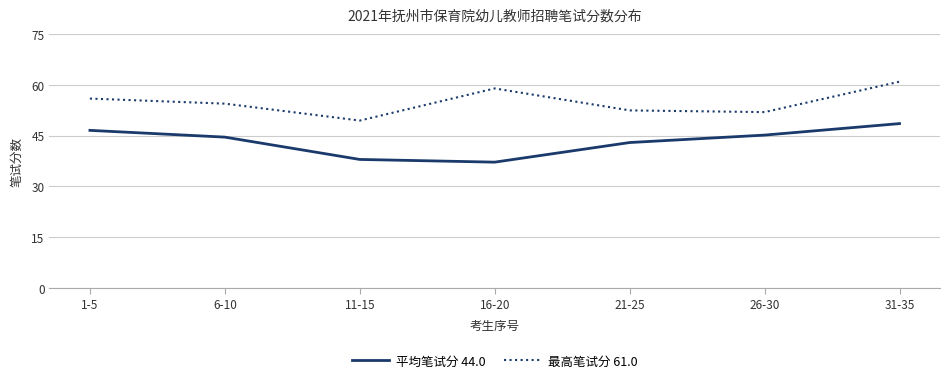

True or false: 平均笔试分 44.0 and 最高笔试分 61.0 cross at least once.

False